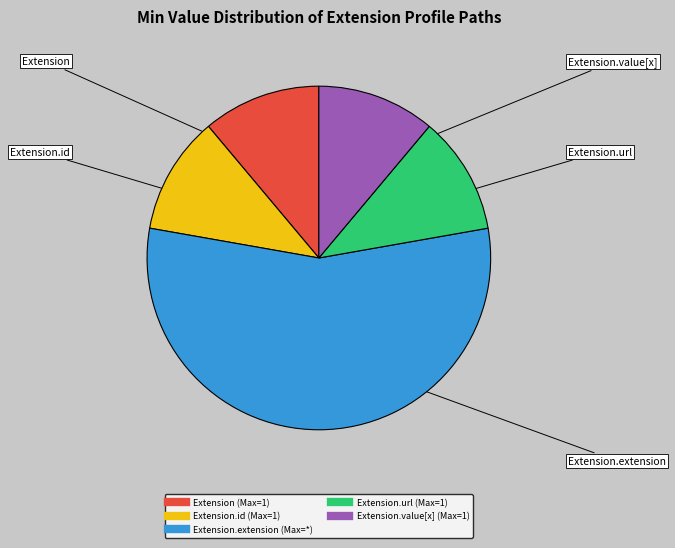

Is there any slice that represents more than half of the pie?

Yes